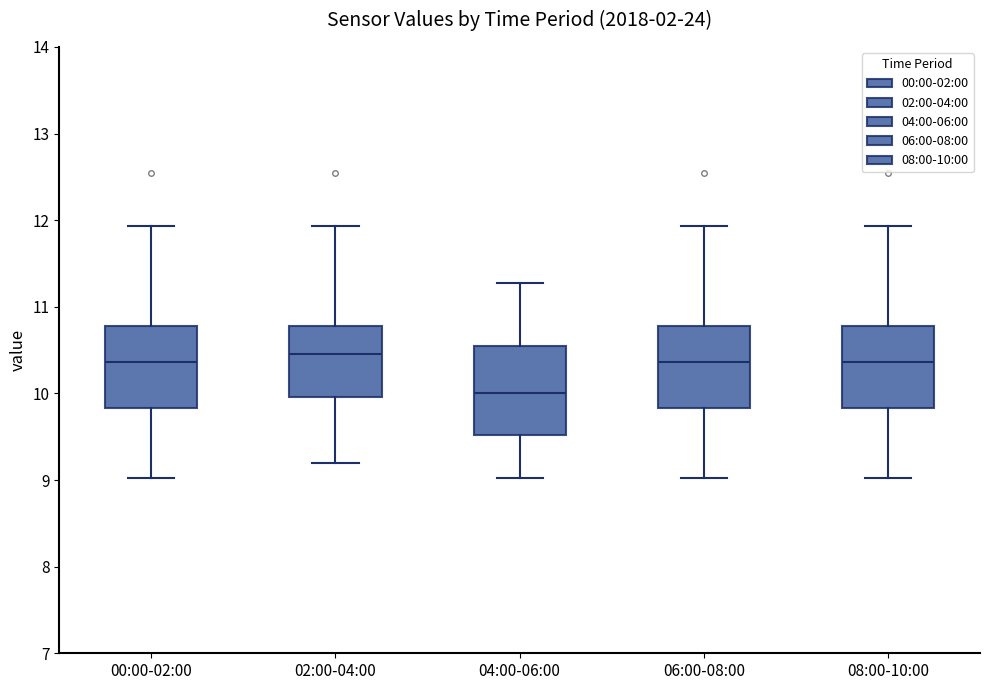

Reading left to right, transcribe this box plot: for each box, give where its median line is, the range the box spans, and where its two whiskers end, as read against the y-axis. The values are not printed on the chart, so give them approximately, as read against the axis.

00:00-02:00: median 10.4, box 9.8 to 10.8, whiskers 9.0 to 11.9
02:00-04:00: median 10.5, box 10.0 to 10.8, whiskers 9.2 to 11.9
04:00-06:00: median 10.0, box 9.5 to 10.6, whiskers 9.0 to 11.3
06:00-08:00: median 10.4, box 9.8 to 10.8, whiskers 9.0 to 11.9
08:00-10:00: median 10.4, box 9.8 to 10.8, whiskers 9.0 to 11.9